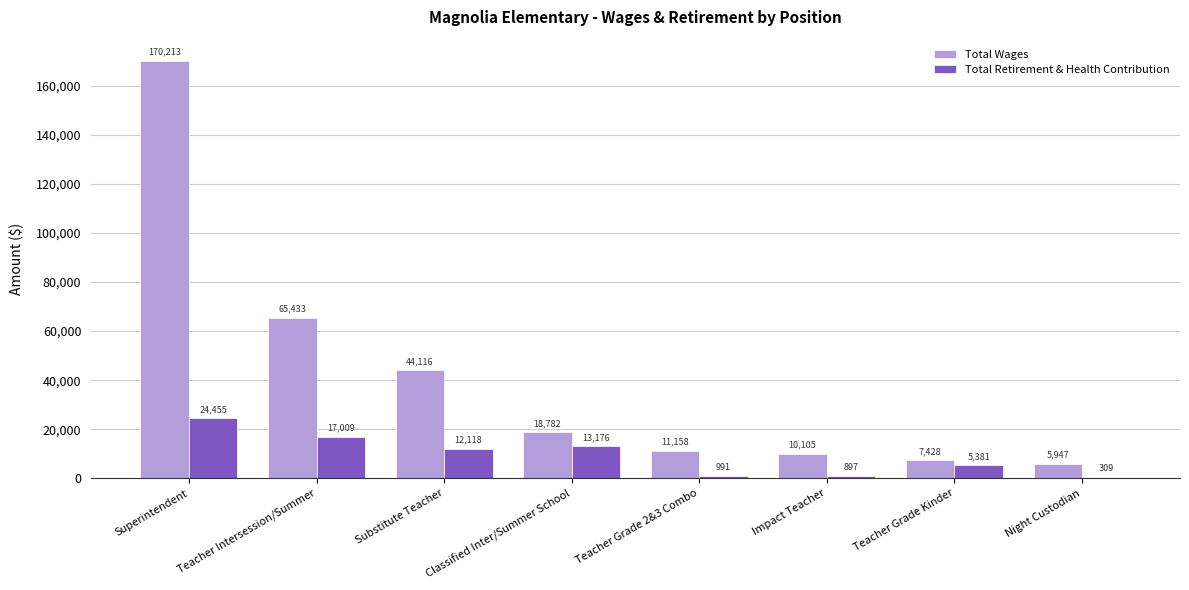

Reading left to right, what are all the values shown in this chart?

Total Wages: 170213	65433	44116	18782	11158	10105	7428	5947
Total Retirement & Health Contribution: 24455	17009	12118	13176	991	897	5381	309